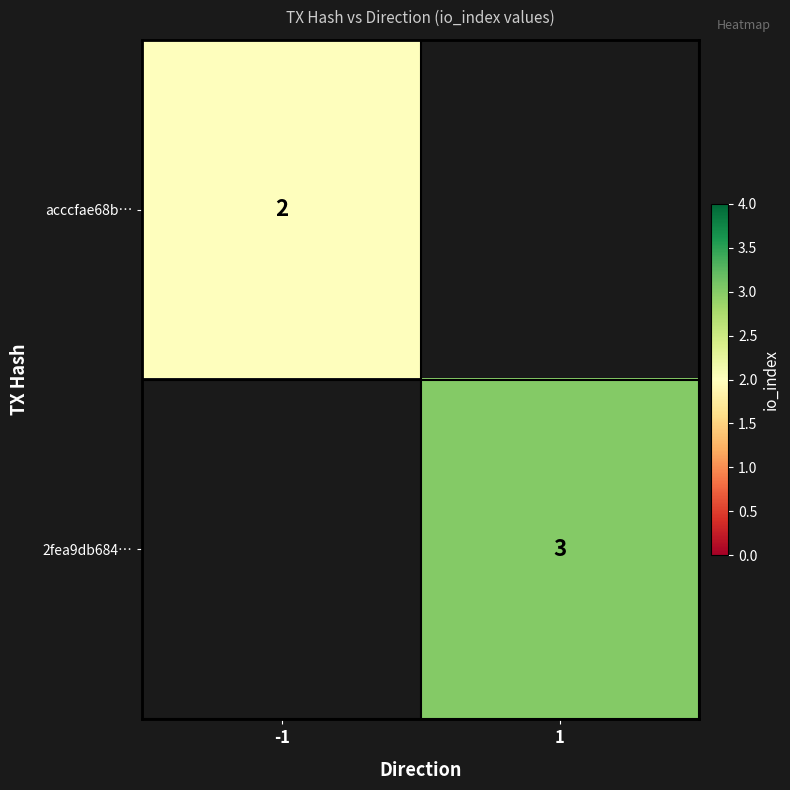

What is the minimum value shown in the chart?

2.0